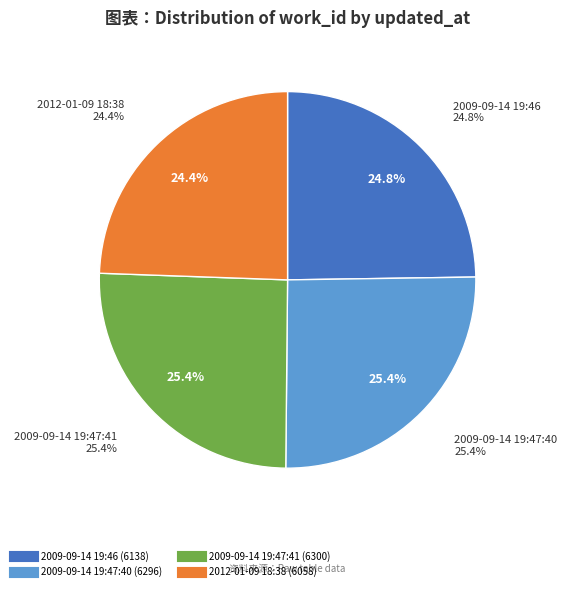

Which has a higher value, 2009-09-14 19:47:40 or 2012-01-09 18:38?

2009-09-14 19:47:40